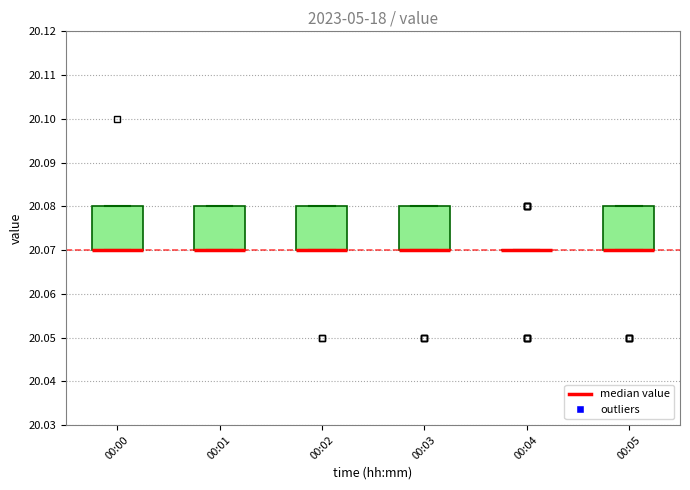

Where is the lower edge of the box for 00:01 on the y-axis? The values are not printed on the chart, so give them approximately, as read against the axis.

20.07